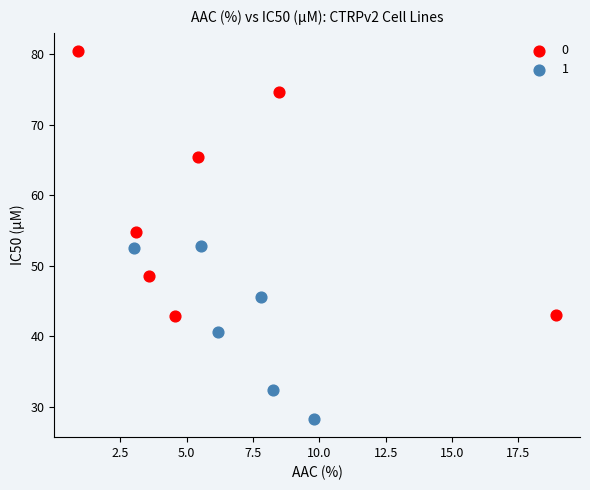

Which series contains the lowest Y value?

1